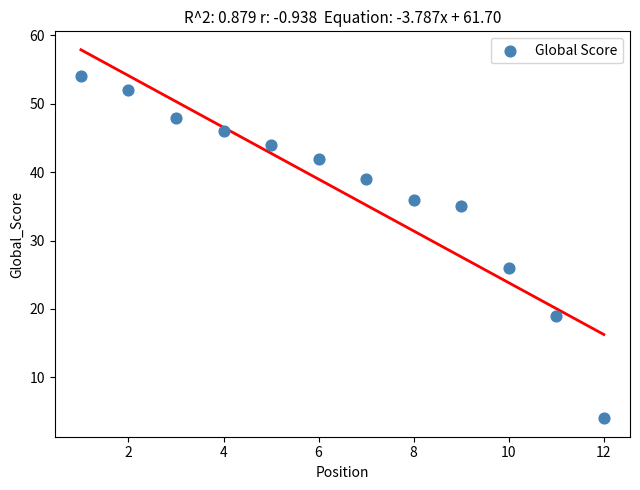

What is the average X value?

6